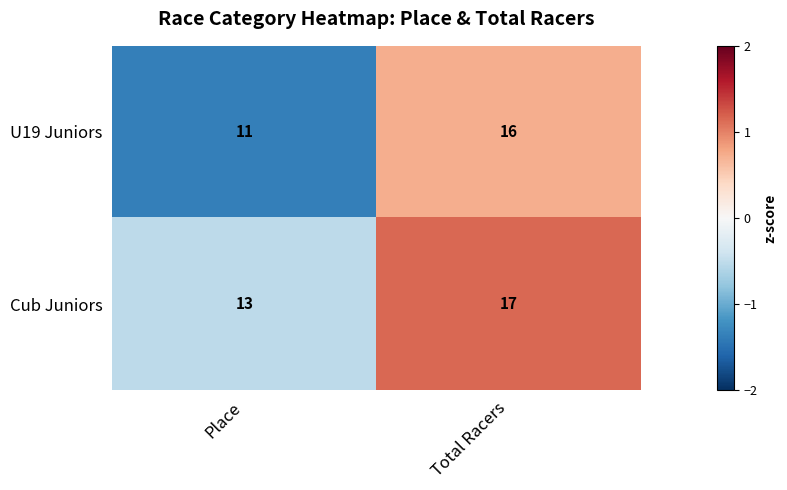

What is the total value across all series at Place?

24